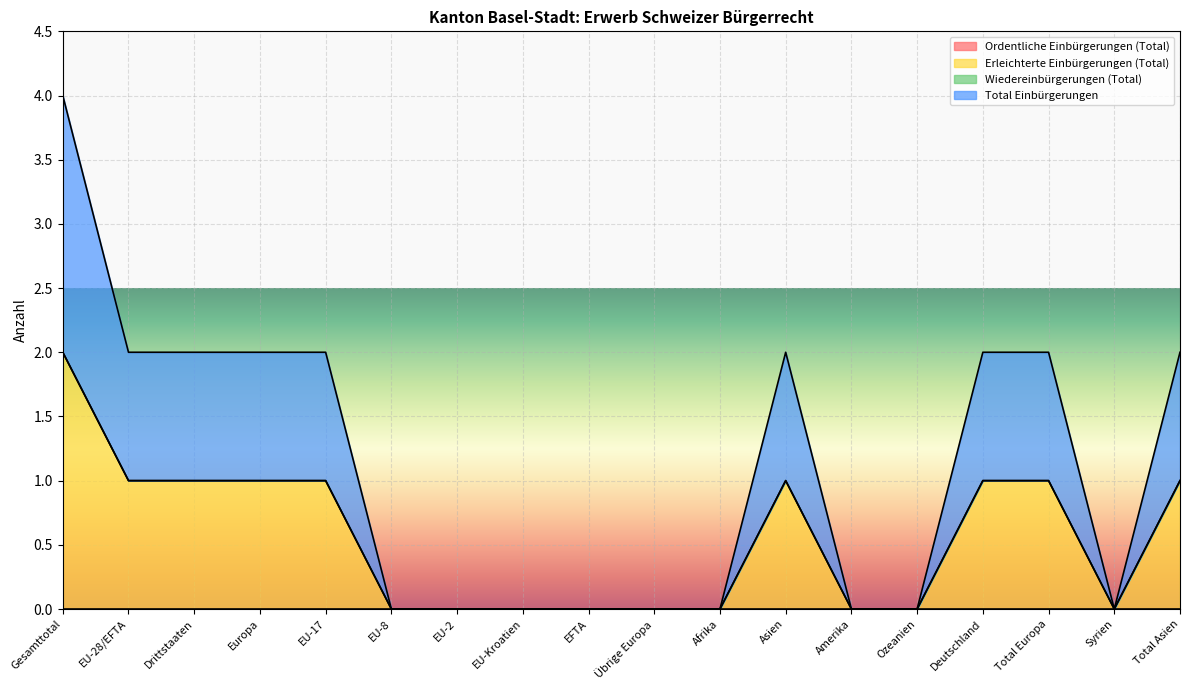

True or false: Total Einbürgerungen and Erleichterte Einbürgerungen (Total) intersect in this chart.

False